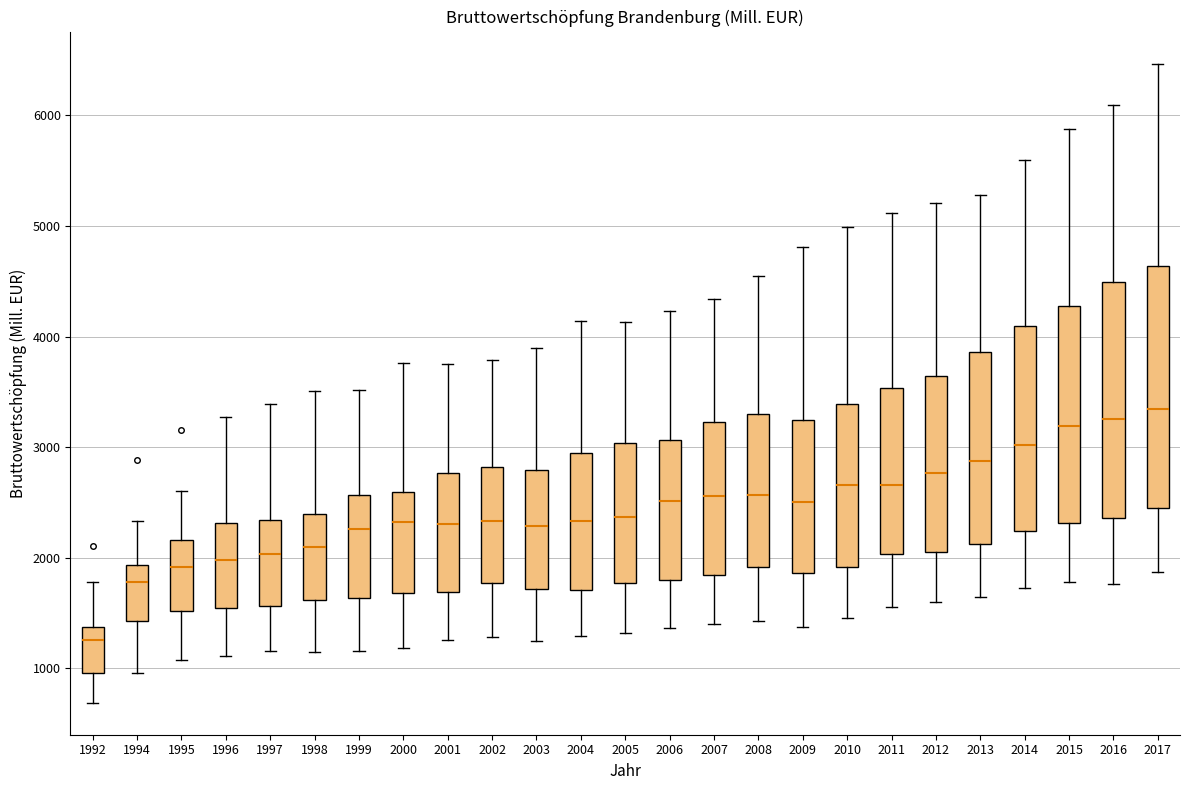

Reading left to right, read every box against the y-axis: the position of its median line, the range the box covers, and the ends of its whiskers. The values are not printed on the chart, so give them approximately, as read against the axis.

1992: median 1300, box 1000 to 1400, whiskers 700 to 1800
1994: median 1800, box 1400 to 1900, whiskers 1000 to 2300
1995: median 1900, box 1500 to 2200, whiskers 1100 to 2600
1996: median 2000, box 1500 to 2300, whiskers 1100 to 3300
1997: median 2000, box 1600 to 2300, whiskers 1200 to 3400
1998: median 2100, box 1600 to 2400, whiskers 1100 to 3500
1999: median 2300, box 1600 to 2600, whiskers 1200 to 3500
2000: median 2300, box 1700 to 2600, whiskers 1200 to 3800
2001: median 2300, box 1700 to 2800, whiskers 1300 to 3800
2002: median 2300, box 1800 to 2800, whiskers 1300 to 3800
2003: median 2300, box 1700 to 2800, whiskers 1200 to 3900
2004: median 2300, box 1700 to 3000, whiskers 1300 to 4100
2005: median 2400, box 1800 to 3000, whiskers 1300 to 4100
2006: median 2500, box 1800 to 3100, whiskers 1400 to 4200
2007: median 2600, box 1800 to 3200, whiskers 1400 to 4300
2008: median 2600, box 1900 to 3300, whiskers 1400 to 4500
2009: median 2500, box 1900 to 3200, whiskers 1400 to 4800
2010: median 2700, box 1900 to 3400, whiskers 1500 to 5000
2011: median 2700, box 2000 to 3500, whiskers 1600 to 5100
2012: median 2800, box 2000 to 3600, whiskers 1600 to 5200
2013: median 2900, box 2100 to 3900, whiskers 1600 to 5300
2014: median 3000, box 2200 to 4100, whiskers 1700 to 5600
2015: median 3200, box 2300 to 4300, whiskers 1800 to 5900
2016: median 3300, box 2400 to 4500, whiskers 1800 to 6100
2017: median 3300, box 2400 to 4600, whiskers 1900 to 6500